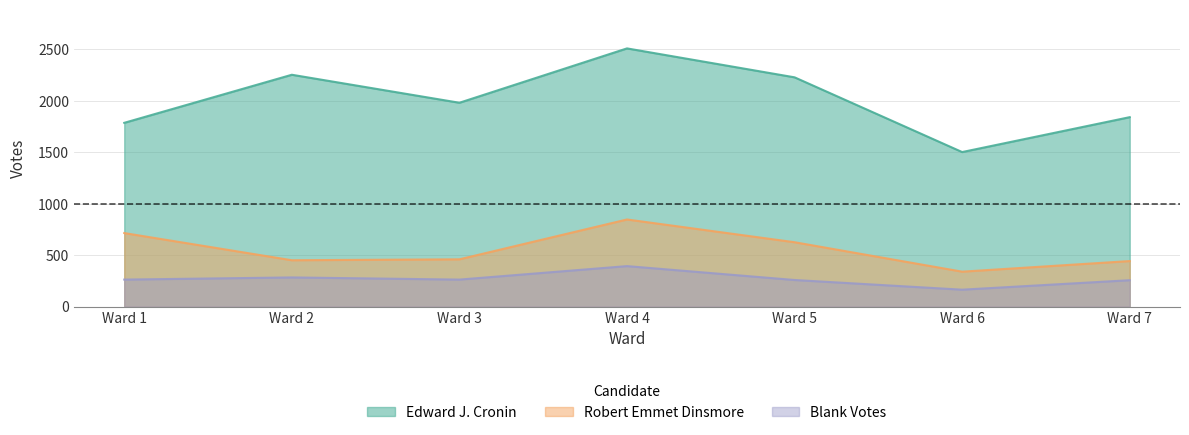

Rank the categories by Edward J. Cronin value from highest to lowest.

Ward 4, Ward 2, Ward 5, Ward 3, Ward 7, Ward 1, Ward 6